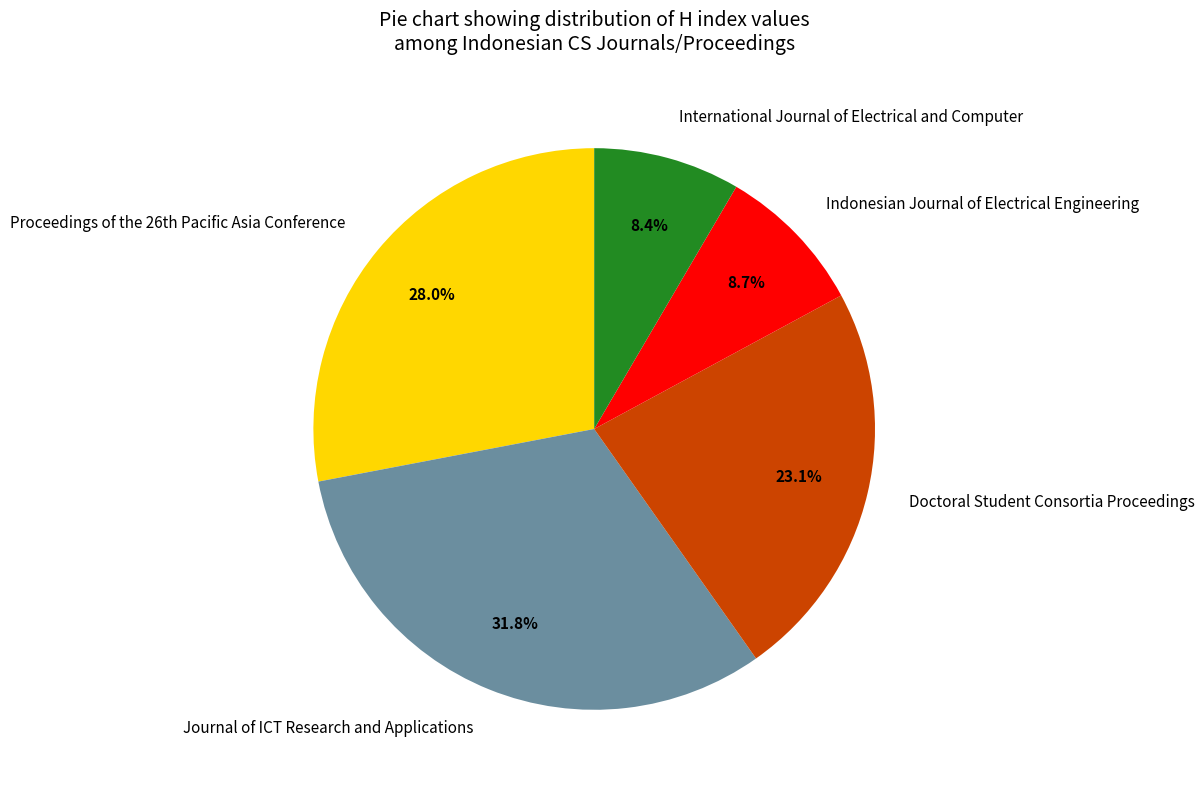

To the nearest percent, what portion does Journal of ICT Research and Applications represent?

32%